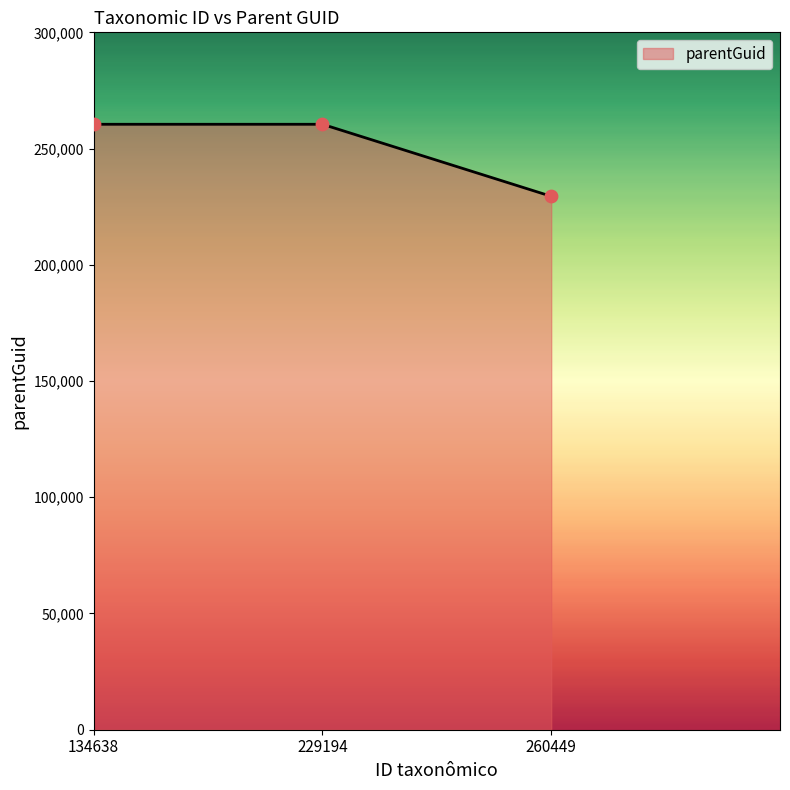

Approximately how many times larger is the value at 229194 compared to 134638?

1.0